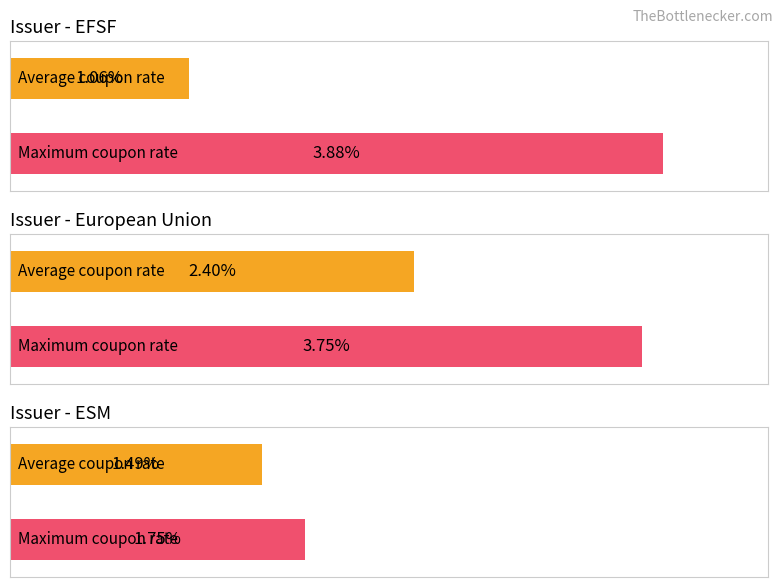

At how many categories does at least one series exceed 2?

2